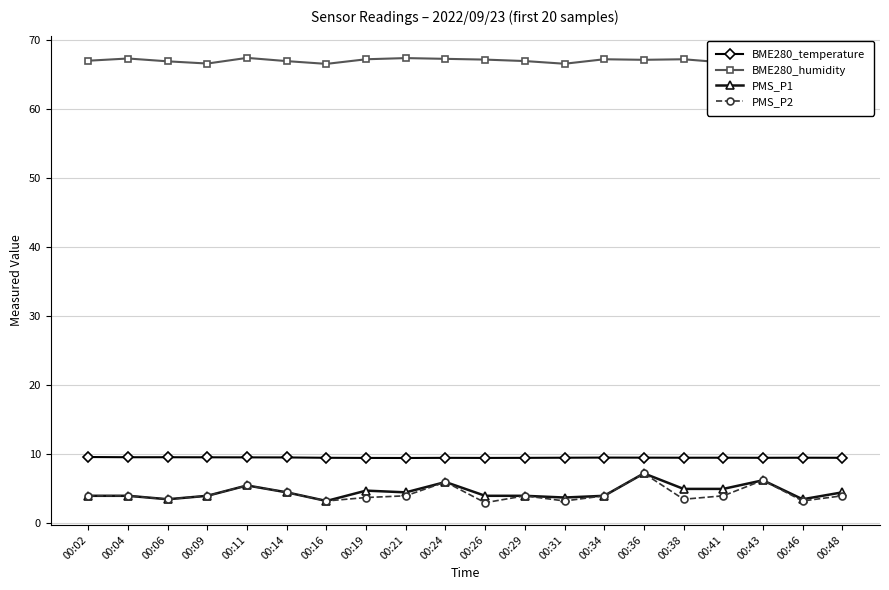

Read the BME280_temperature value at 00:11.

9.6